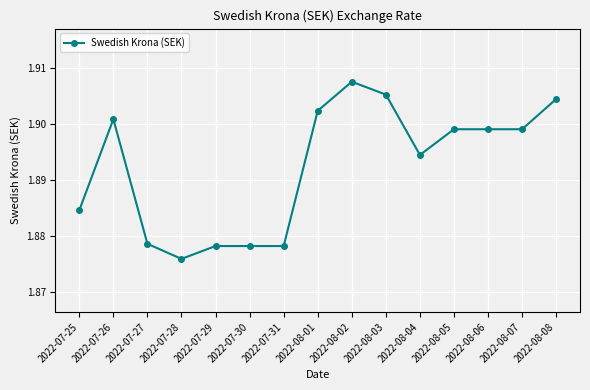

Which label corresponds to the smallest value in the chart?

2022-07-28